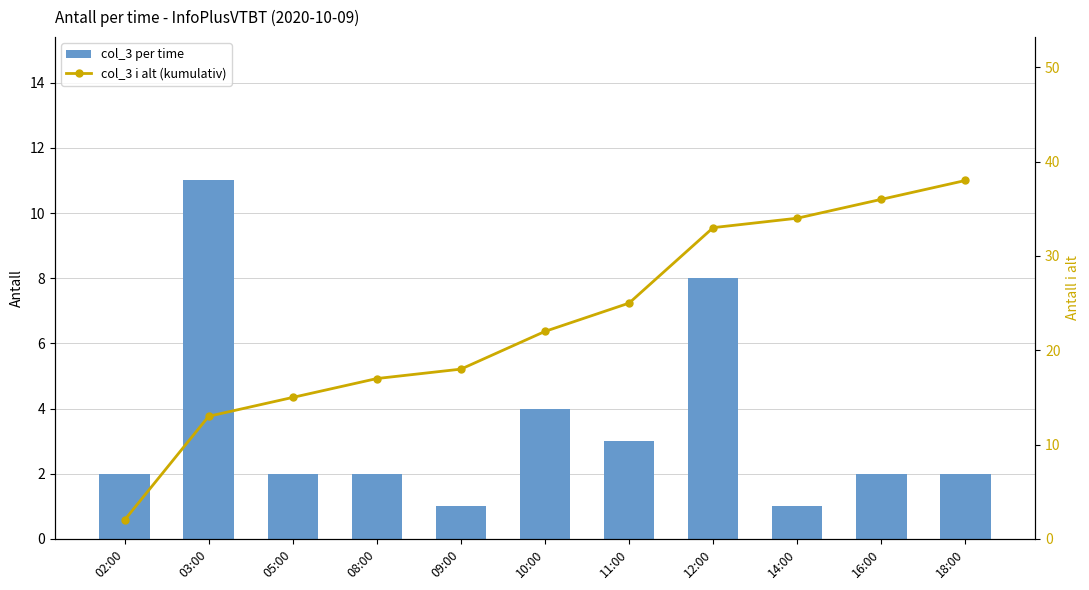

Which label corresponds to the largest value in the chart?

18:00